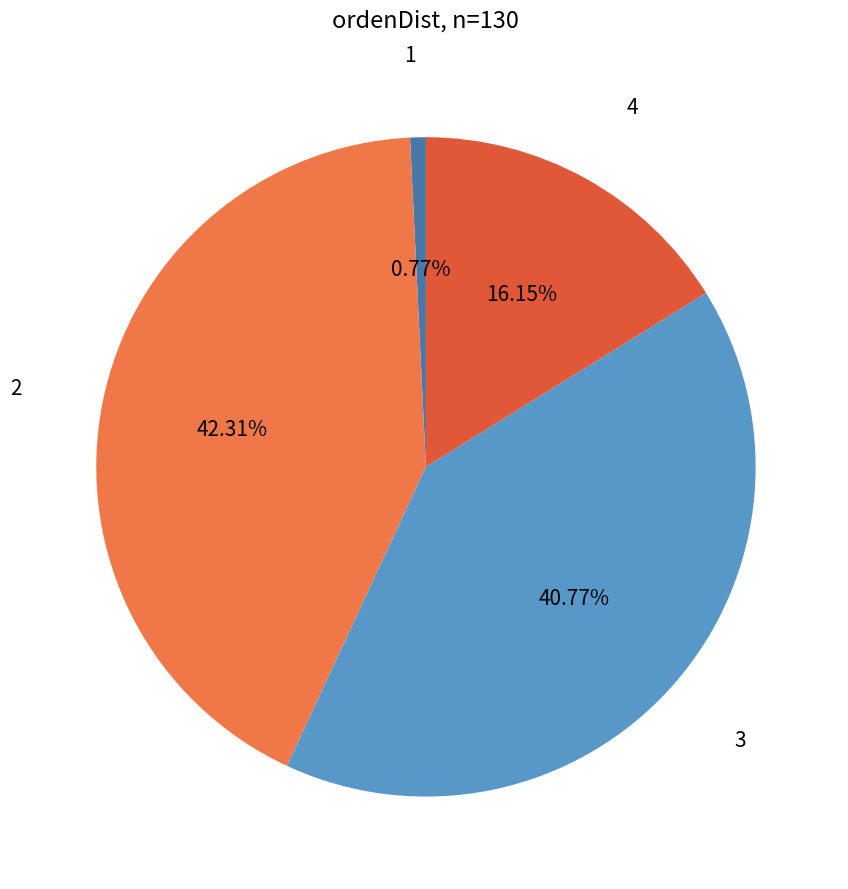

How much of the chart is everything except 3?

59.2%